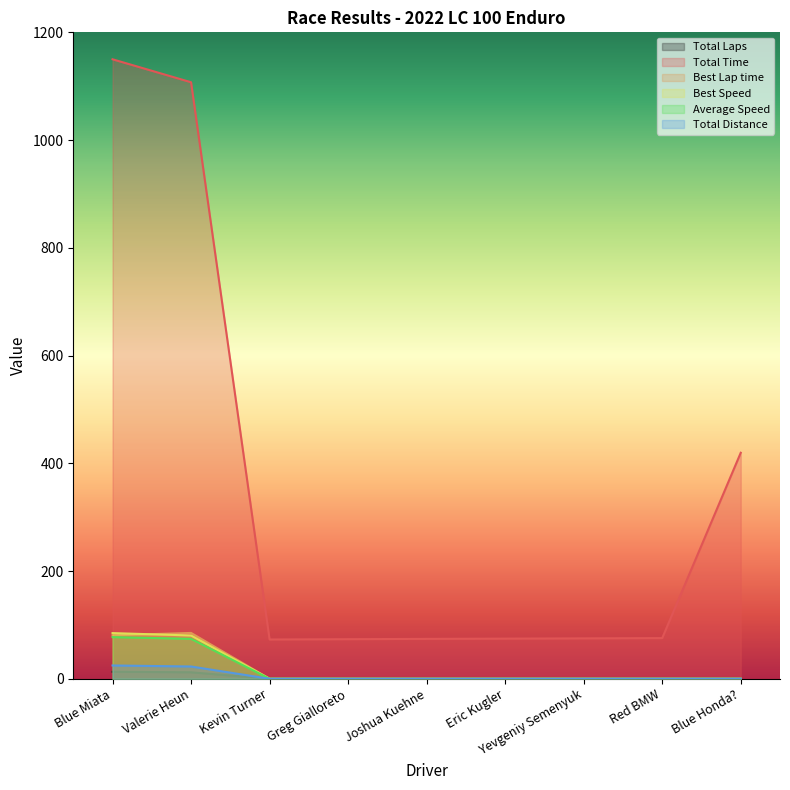

How many distinct data groups are displayed?

6